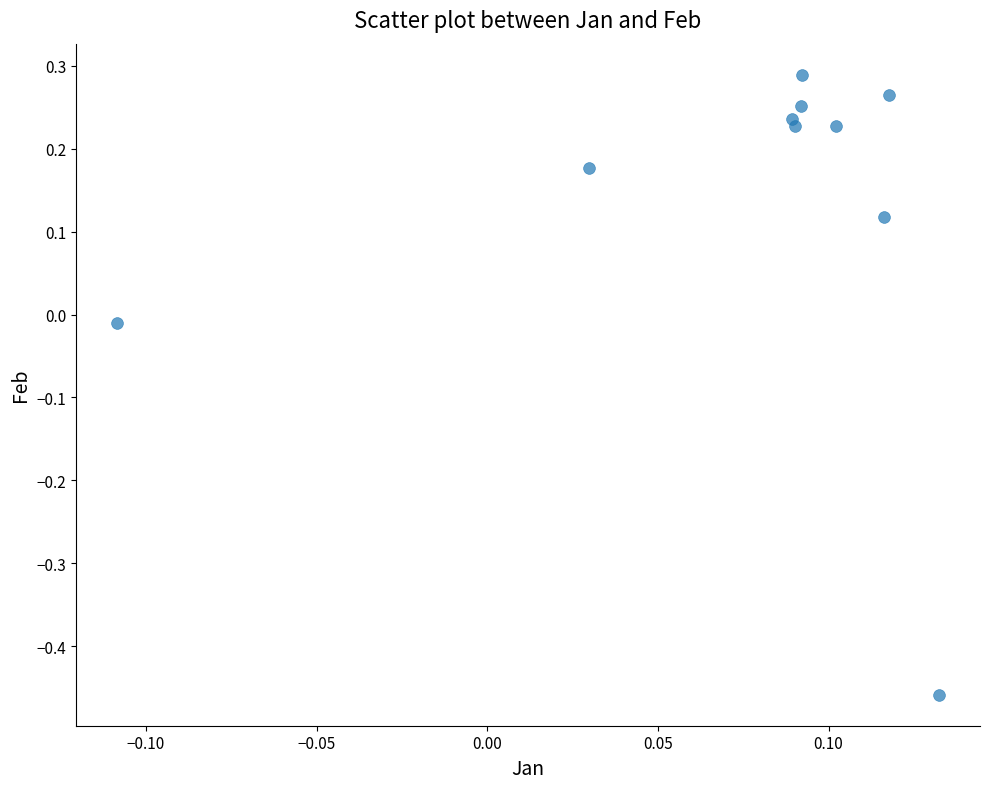

What is the range of Y values (max minus min)?

0.7